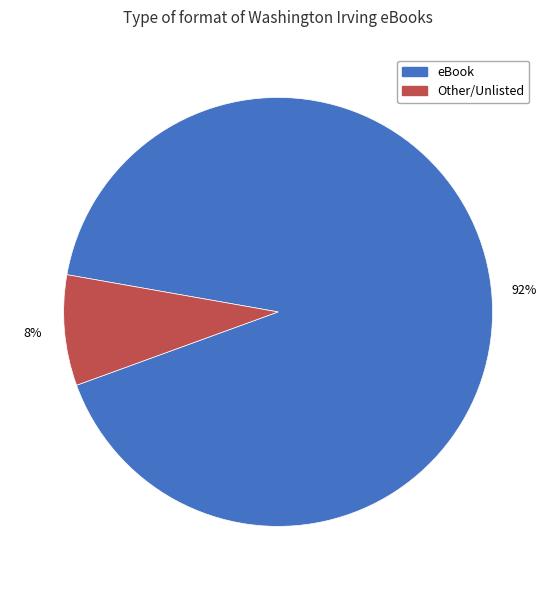

Is there any slice that represents more than half of the pie?

Yes